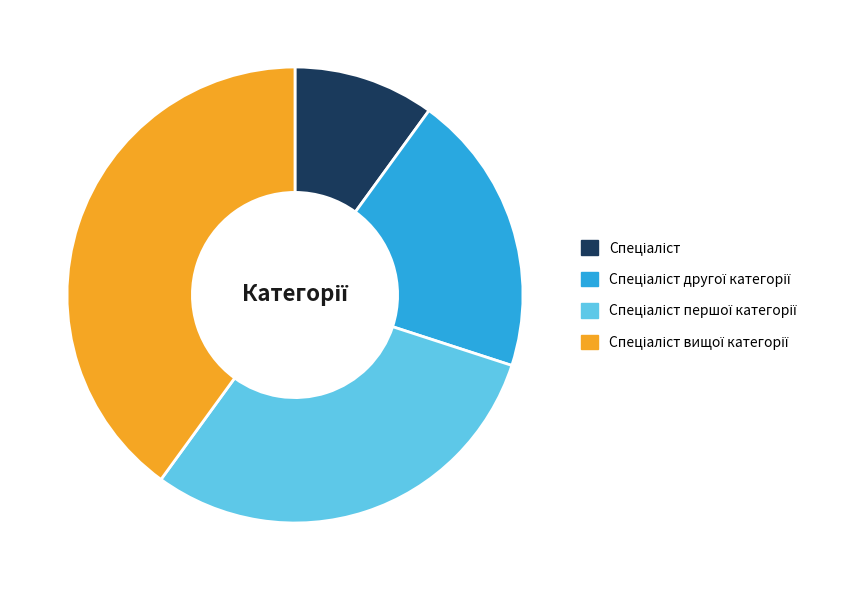

Is there a majority slice in this chart?

No